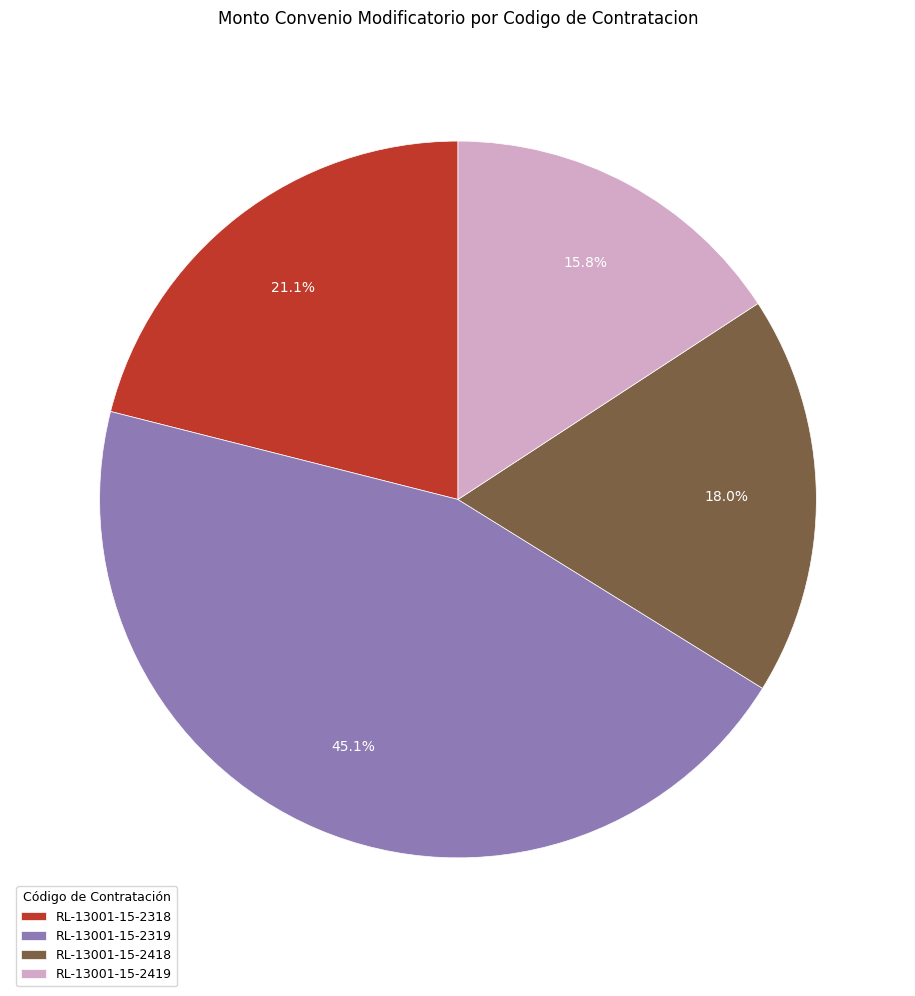

What percentage is NOT represented by RL-13001-15-2319?

54.9%